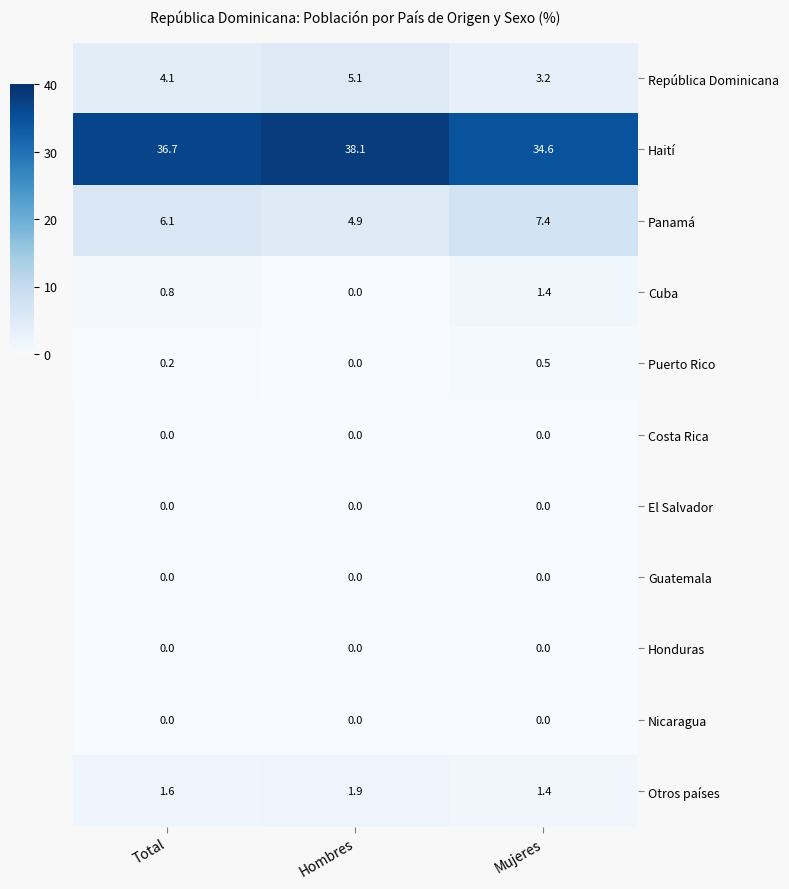

The value of Otros países at Mujeres is 1.4. True or false?

True